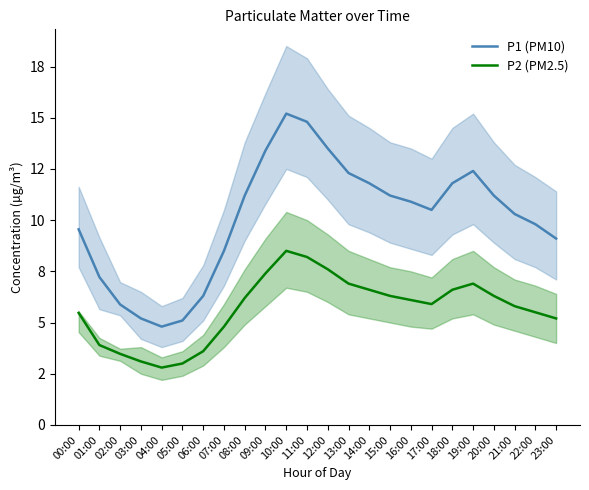

Between 08:00 and 11:00, which series saw the biggest shift?

P1 (PM10)